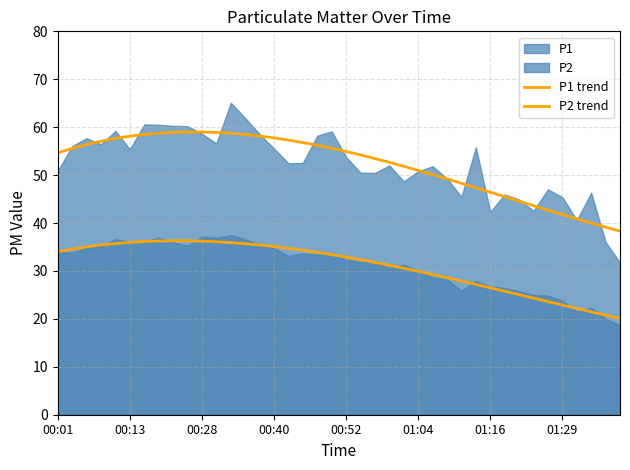

Reading left to right, transcribe all the data shown in this chart.

P1: 00:01=50.9	00:03=56.0	00:06=57.7	00:08=56.4	00:11=59.2	00:13=55.4	00:18=60.6	00:21=60.5	00:23=60.3	00:25=60.2	00:28=58.6	00:30=56.6	00:33=65.1	00:35=61.9	00:38=58.5	00:40=55.5	00:42=52.5	00:45=52.5	00:47=58.2	00:50=59.1	00:52=53.8	00:55=50.5	00:57=50.5	00:59=52.0	01:02=48.7	01:04=50.8	01:07=51.9	01:09=49.3	01:12=45.5	01:14=55.8	01:16=42.4	01:19=46.0	01:21=44.9	01:24=42.5	01:26=47.0	01:29=45.4	01:31=40.6	01:33=46.3	01:36=36.0	01:38=31.7
P2: 00:01=33.9	00:03=33.8	00:06=34.8	00:08=35.2	00:11=36.6	00:13=36.0	00:18=36.1	00:21=37.0	00:23=36.0	00:25=35.2	00:28=37.2	00:30=36.9	00:33=37.5	00:35=36.6	00:38=35.4	00:40=34.7	00:42=33.1	00:45=33.6	00:47=33.4	00:50=33.6	00:52=32.4	00:55=31.9	00:57=32.0	00:59=30.6	01:02=31.3	01:04=30.1	01:07=28.6	01:09=28.2	01:12=25.9	01:14=27.9	01:16=26.8	01:19=26.4	01:21=25.8	01:24=25.0	01:26=24.9	01:29=23.8	01:31=21.5	01:33=22.3	01:36=20.0	01:38=18.7